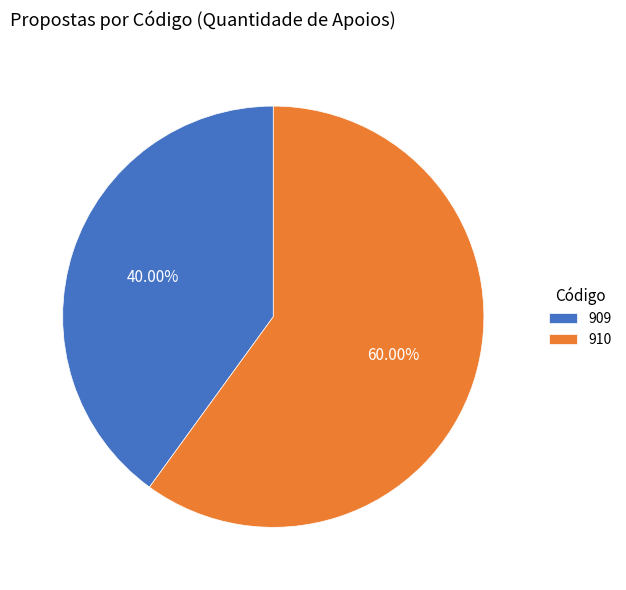

To the nearest percent, what is the combined percentage of 909 and 910?

100%